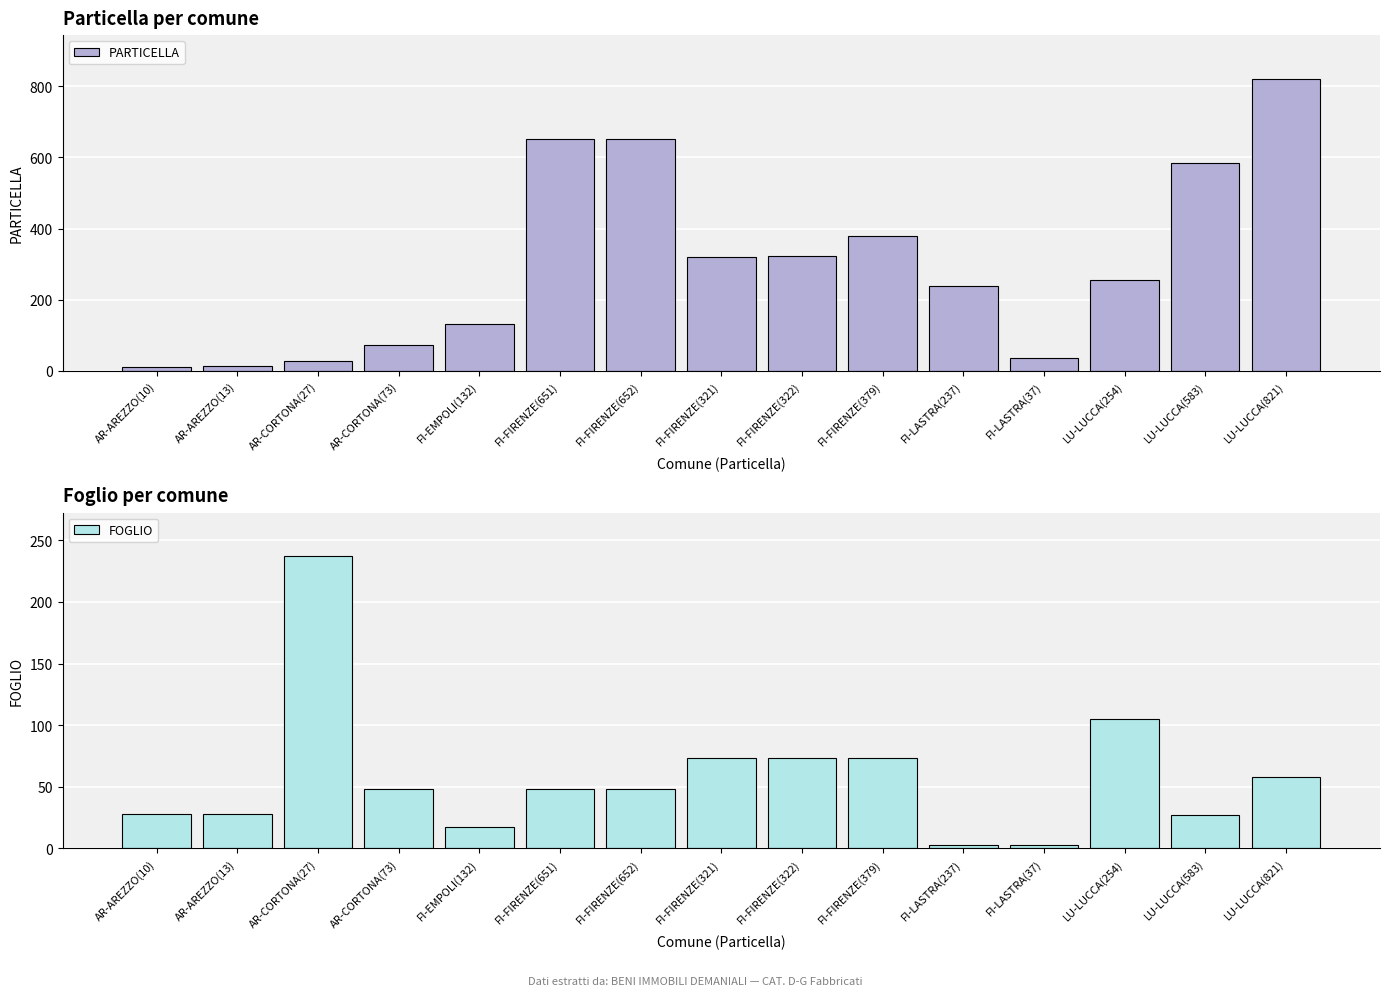

Rank the series by their average value, from lowest to highest.

FOGLIO, PARTICELLA